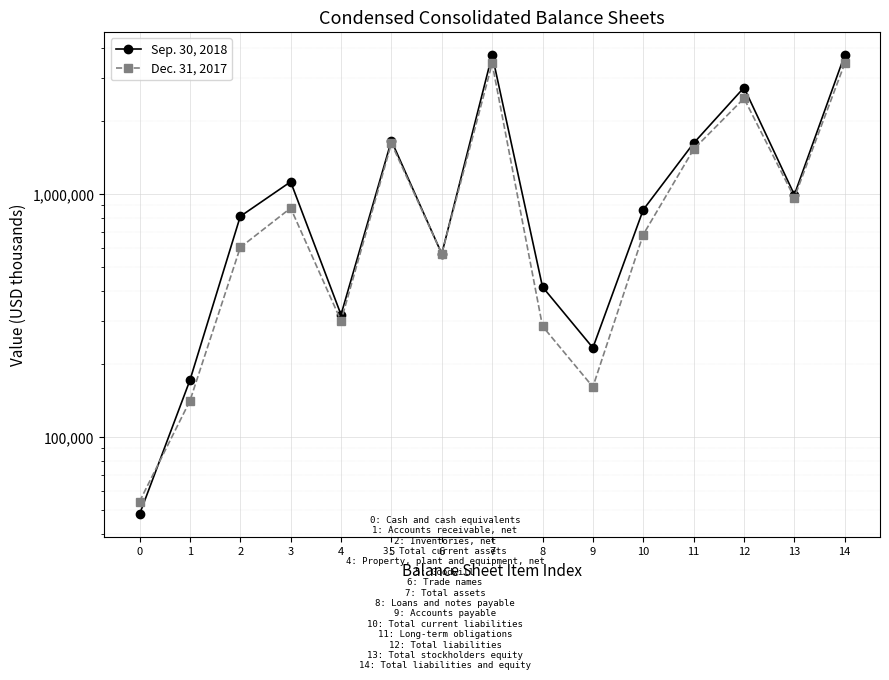

What is the value of the Sep. 30, 2018 point at the 5th from the left?

319220